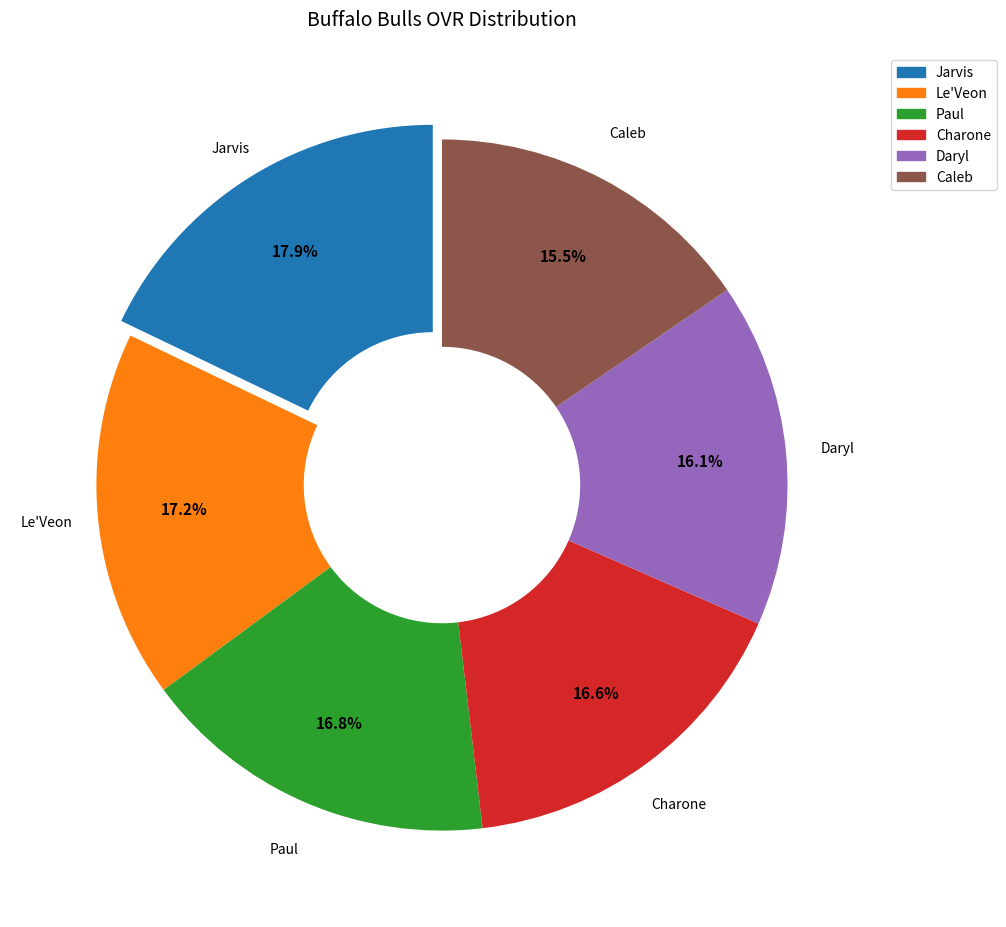

How many slices are in this pie chart?

6